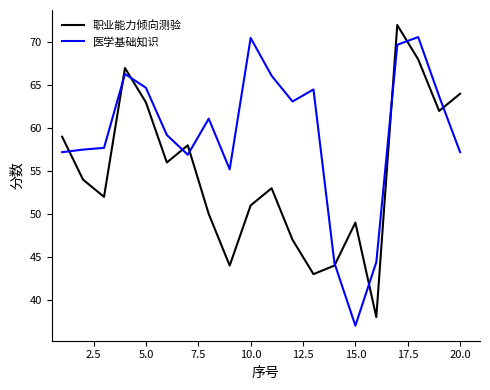

Rank the series by their average value, from highest to lowest.

医学基础知识, 职业能力倾向测验